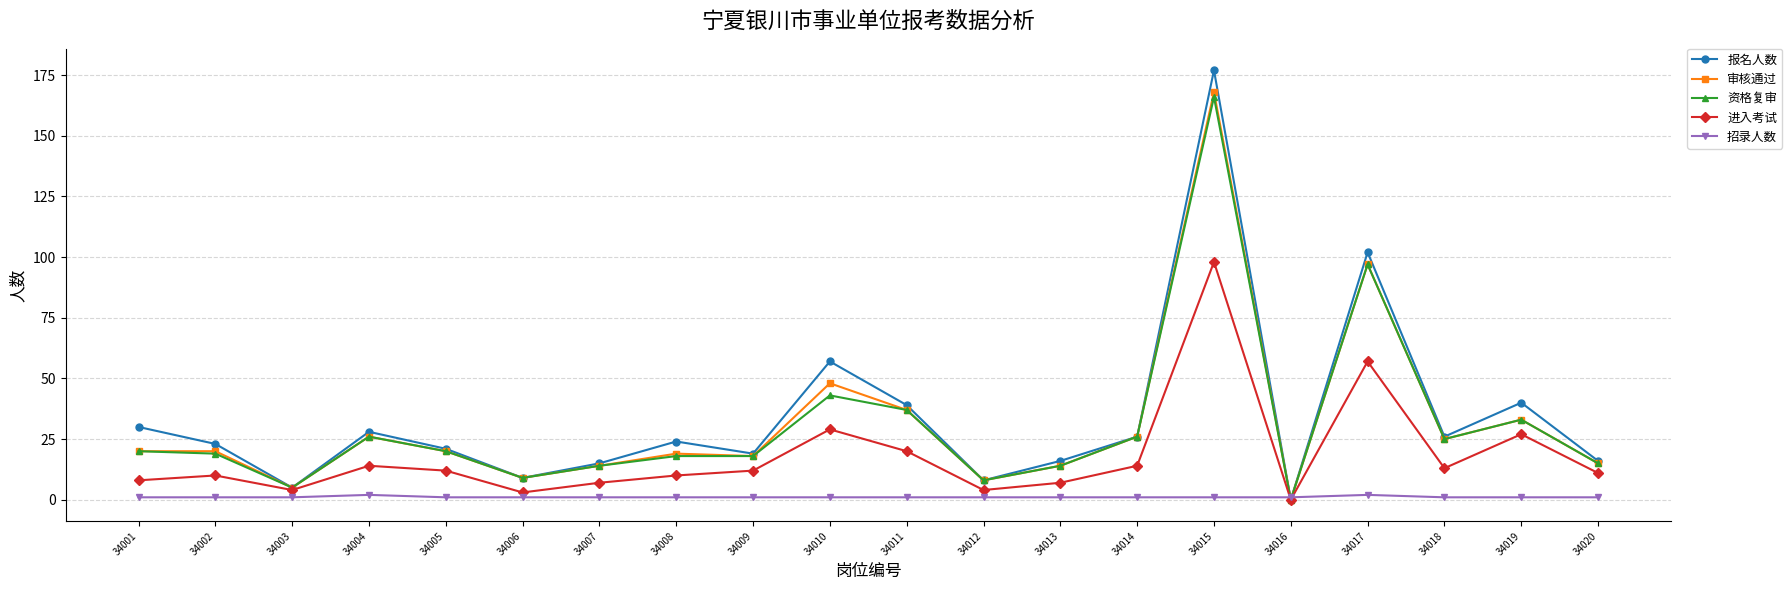

What is the maximum value shown in the chart?

177